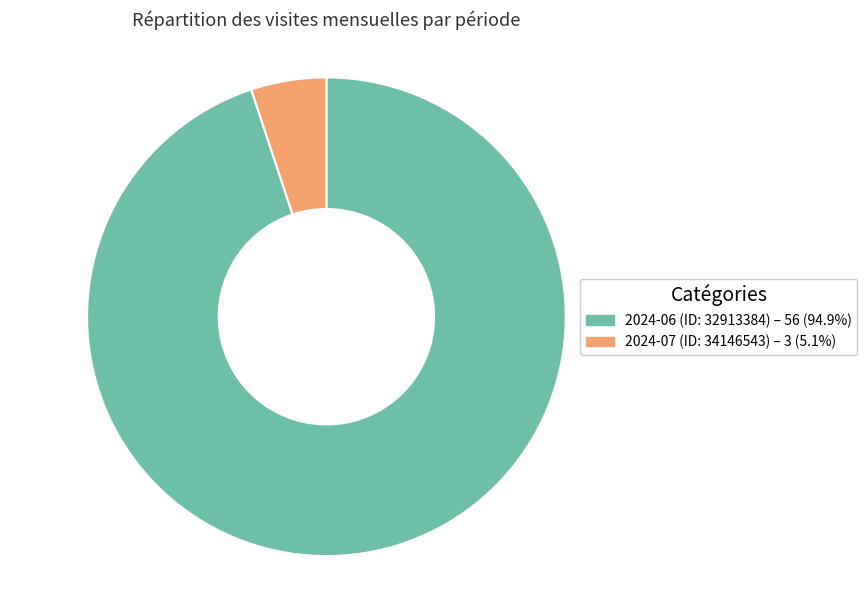

Is it true that 2024-06 (ID: 32913384) is 87% of the pie?

False